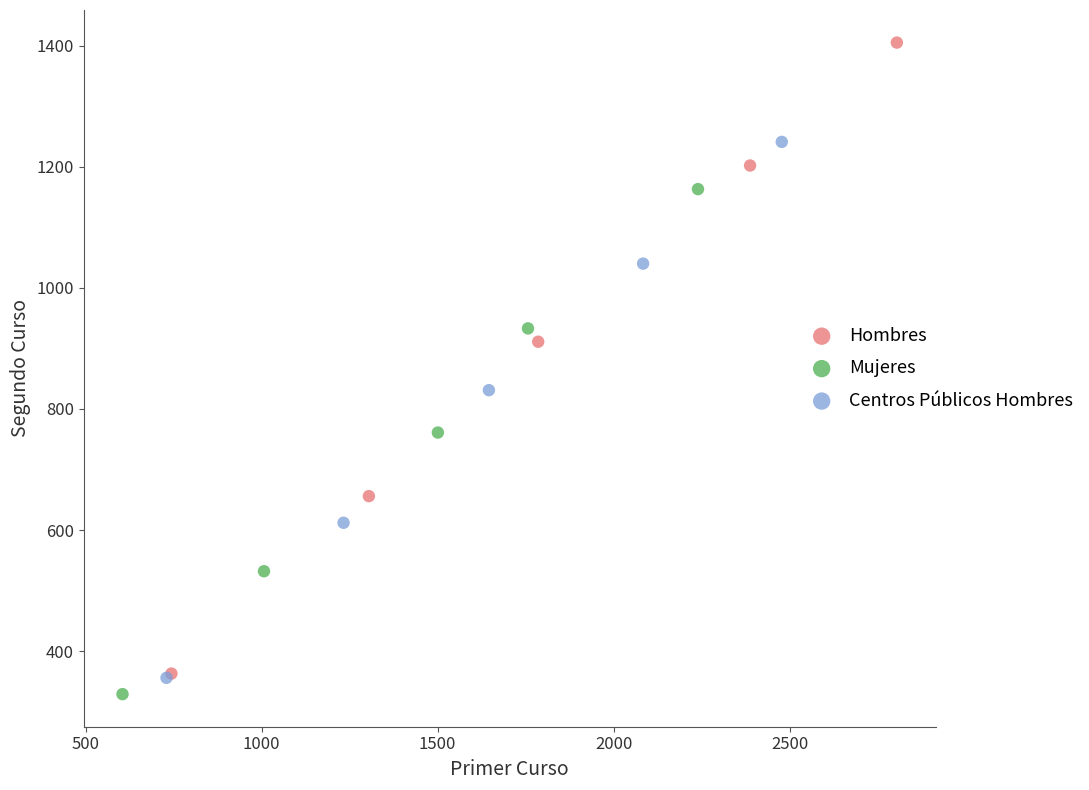

Which series has the largest Y range (max minus min)?

Hombres